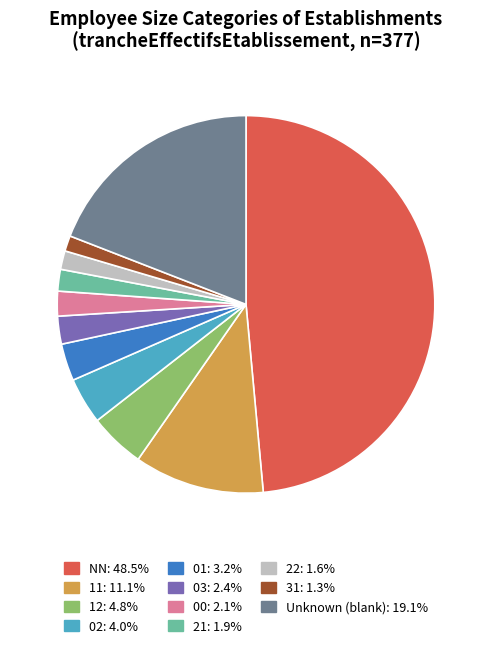

Is the sum of 21: 1.9% and 03: 2.4% greater than half?

No